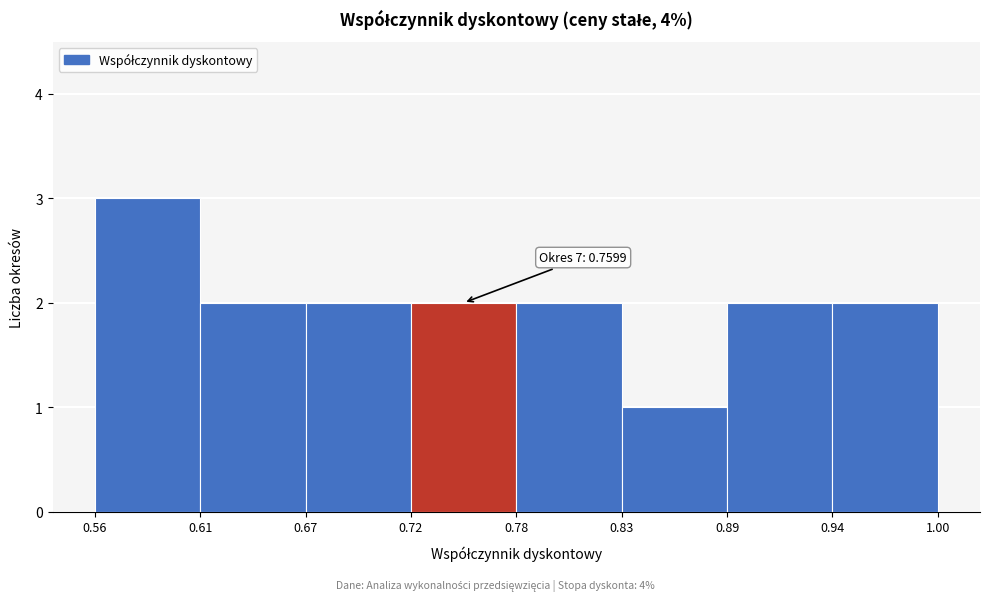

Over which range of the x-axis is the bar tallest?

0.56 to 0.61